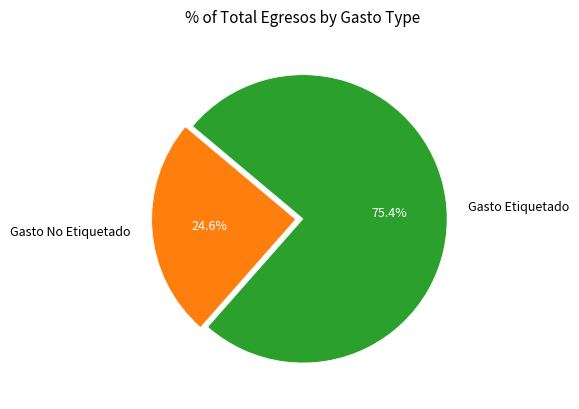

Combined, what portion of the pie is Gasto Etiquetado and Gasto No Etiquetado?

100.0%